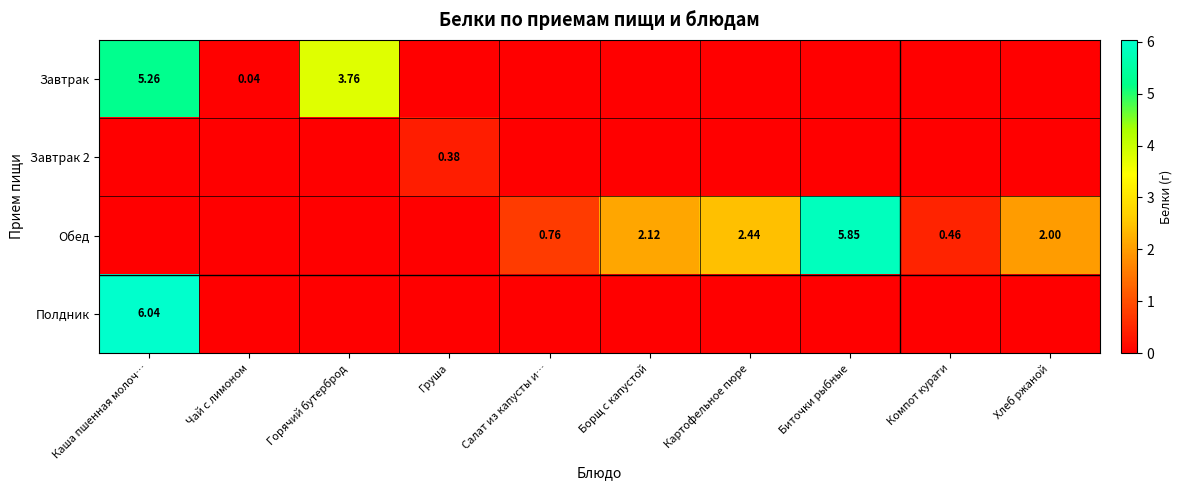

How many data points does each series have?

10